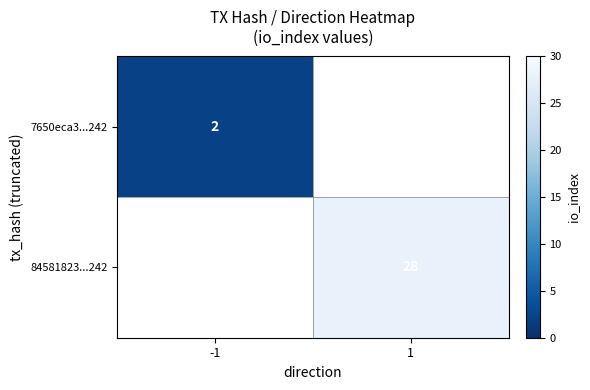

Which label corresponds to the smallest value in the chart?

-1